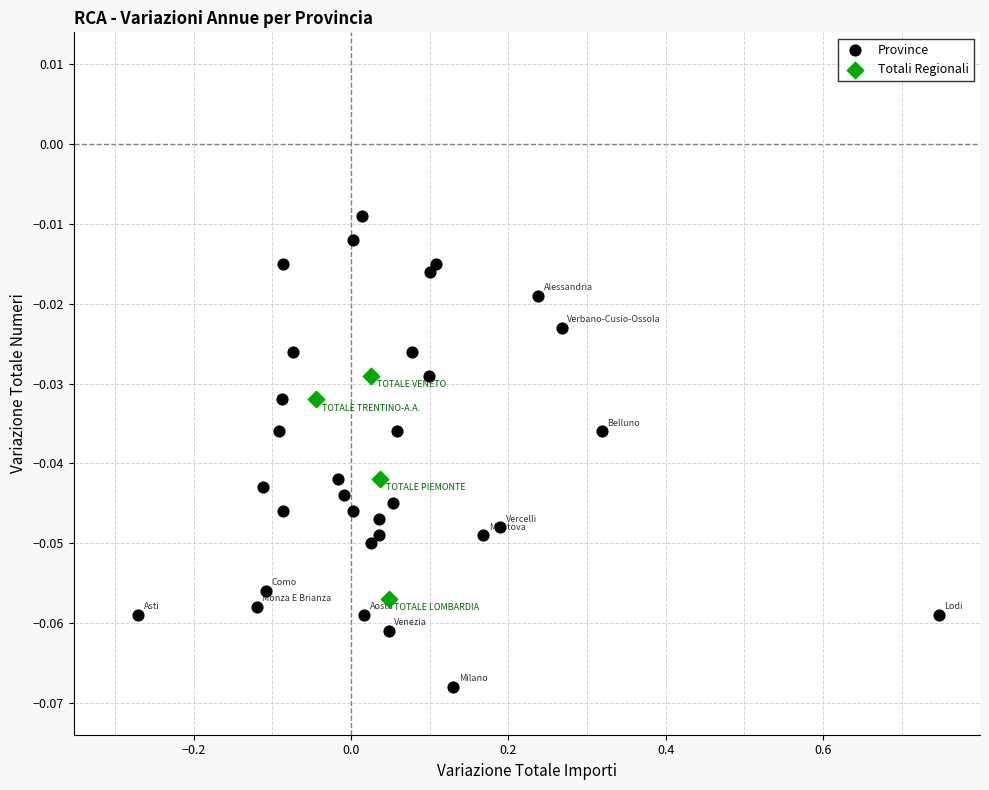

Which series has the largest Y range (max minus min)?

Province